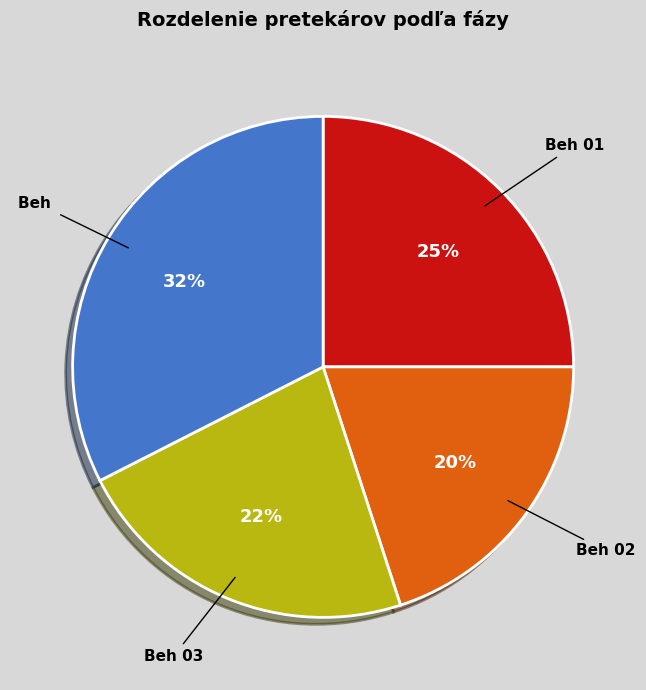

To the nearest percent, what is the difference between the Beh 03 and Beh slice percentages?

10%